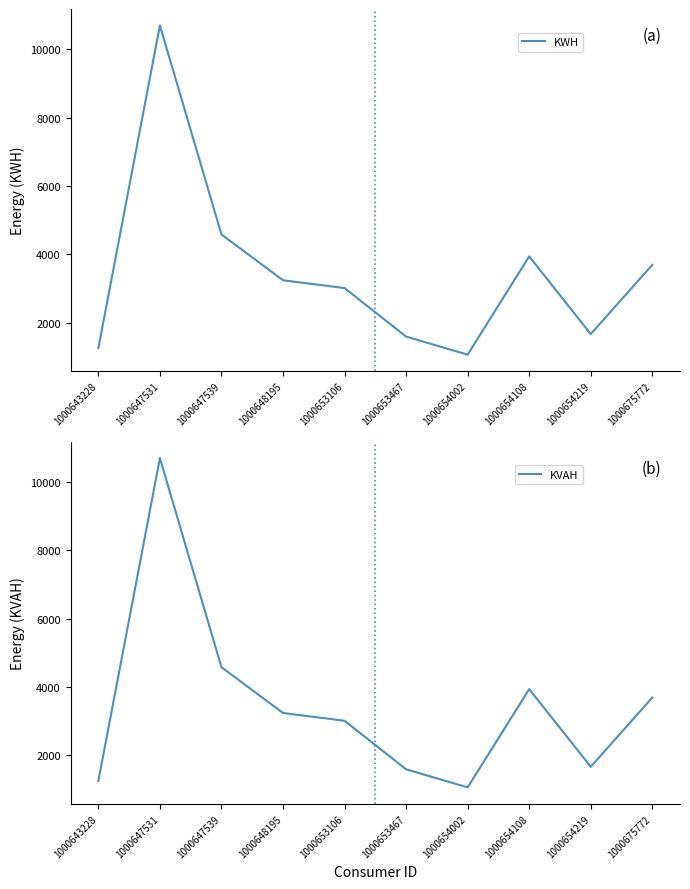

Reading right to left, what are all the values shown in this chart?

KWH: 3688.0	1662.0	3936.0	1059.0	1588.5	3008.5	3237.0	4577.5	10695.0	1250.0
KVAH: 3688.0	1662.0	3936.0	1059.0	1588.5	3008.5	3237.0	4577.5	10695.0	1250.0